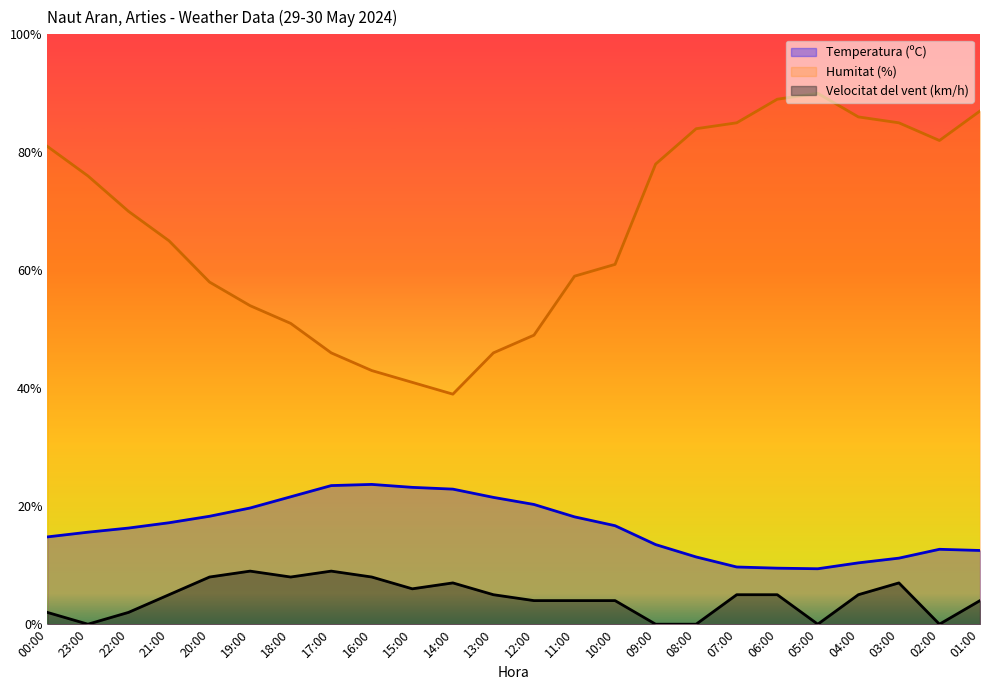

Reading left to right, what are all the values shown in this chart?

Temperatura (ºC): 14.8	15.6	16.3	17.2	18.3	19.7	21.6	23.5	23.7	23.2	22.9	21.5	20.3	18.2	16.7	13.5	11.4	9.7	9.5	9.4	10.4	11.2	12.7	12.5
Humitat (%): 81.0	76.0	70.0	65.0	58.0	54.0	51.0	46.0	43.0	41.0	39.0	46.0	49.0	59.0	61.0	78.0	84.0	85.0	89.0	90.0	86.0	85.0	82.0	87.0
Velocitat del vent (km/h): 2.0	0.0	2.0	5.0	8.0	9.0	8.0	9.0	8.0	6.0	7.0	5.0	4.0	4.0	4.0	0.0	0.0	5.0	5.0	0.0	5.0	7.0	0.0	4.0